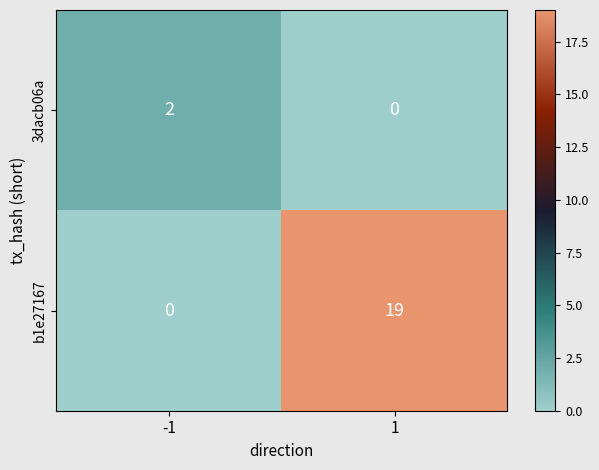

Reading right to left, list all the values displayed in this chart.

3dacb06a: 1=0	-1=2
b1e27167: 1=19	-1=0